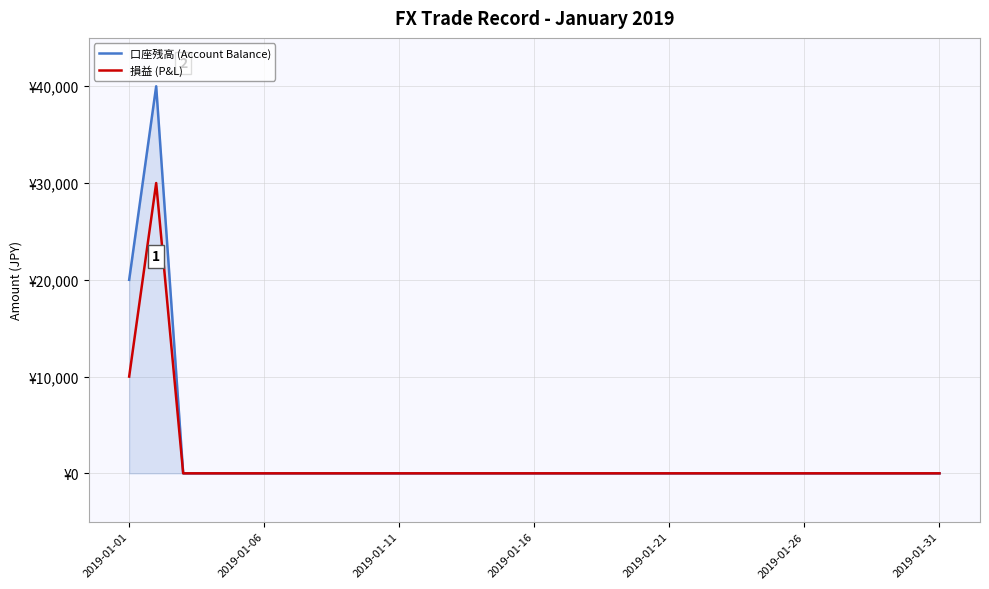

What are all the series names shown in the legend?

口座残高 (Account Balance), 損益 (P&L)